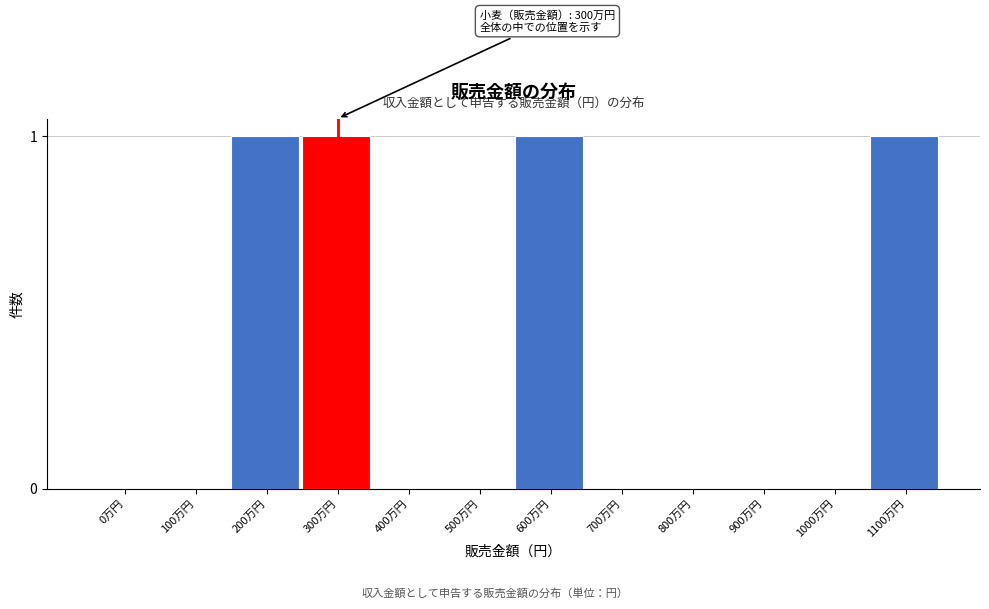

Reading left to right, list all the values displayed in this chart.

0万円=0	100万円=0	200万円=1	300万円=1	400万円=0	500万円=0	600万円=1	700万円=0	800万円=0	900万円=0	1000万円=0	1100万円=1